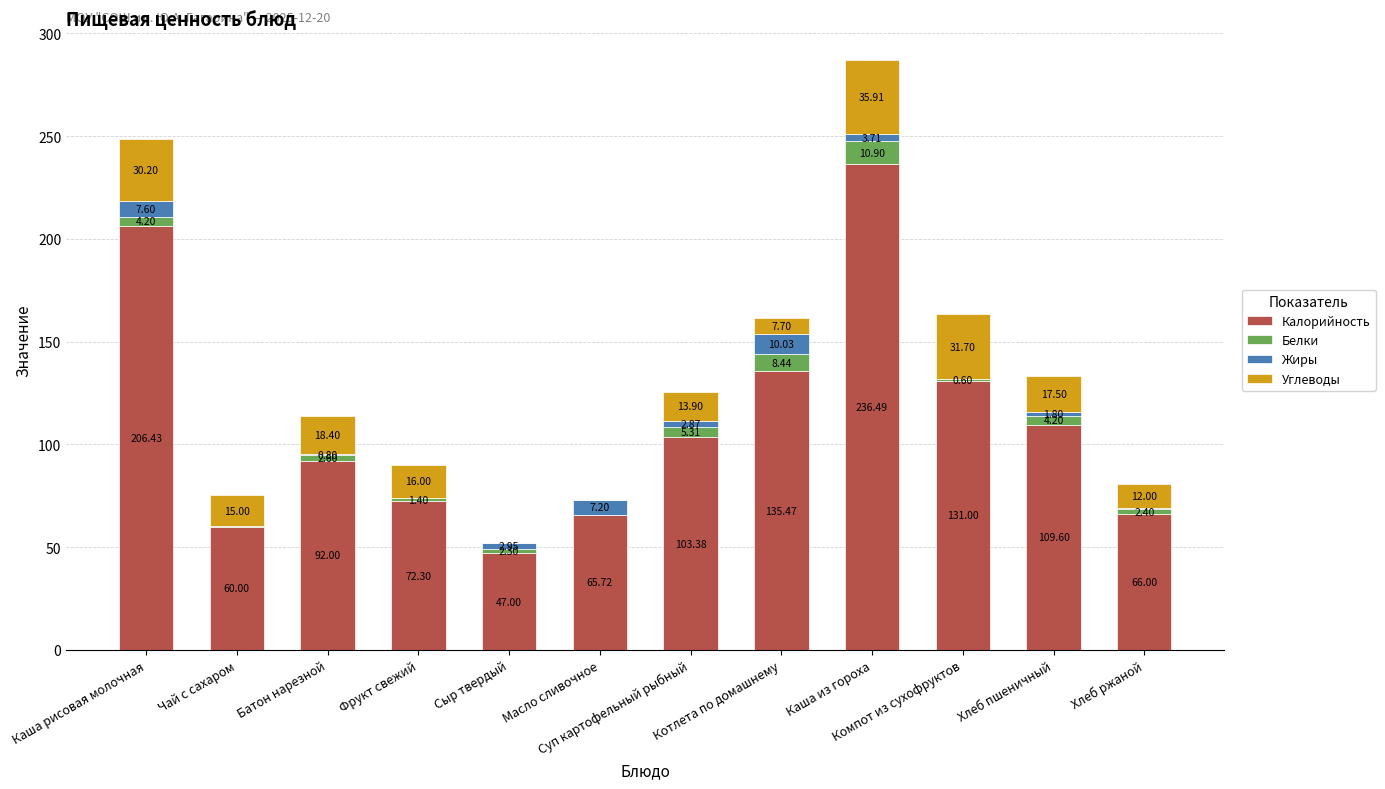

At which category is the sum across all series the highest?

Каша из гороха